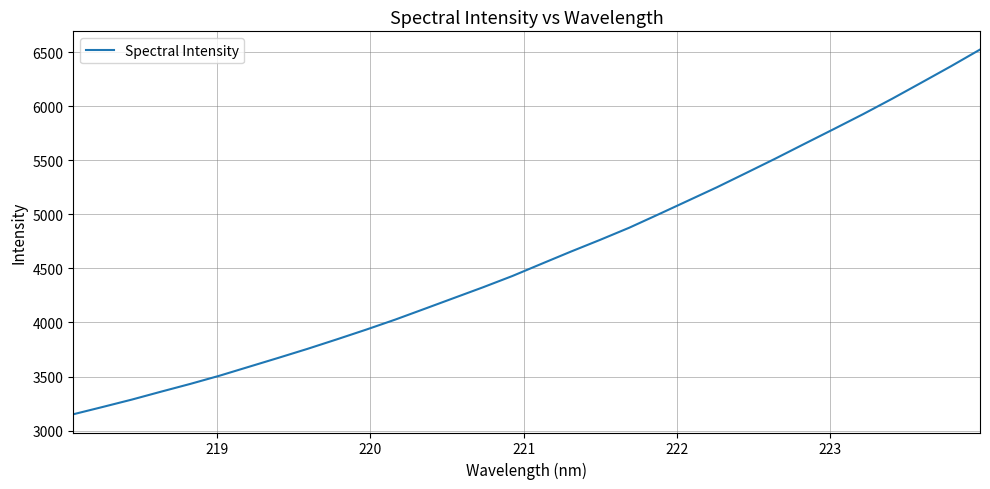

What is the difference between the maximum and minimum values?

3374.9